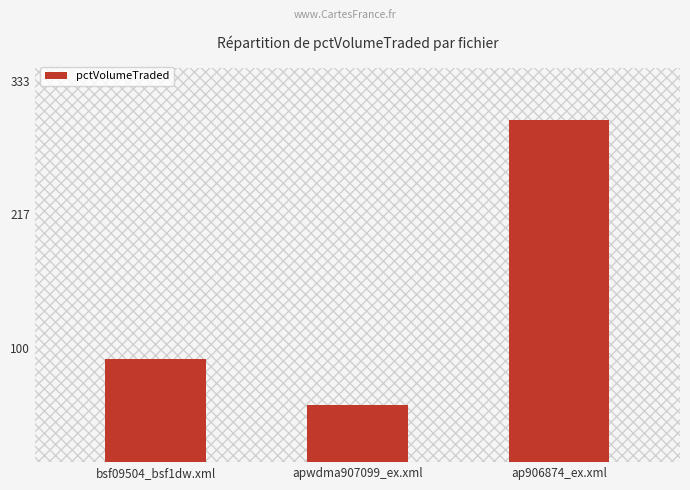

At which label is the value closest to 174?

bsf09504_bsf1dw.xml